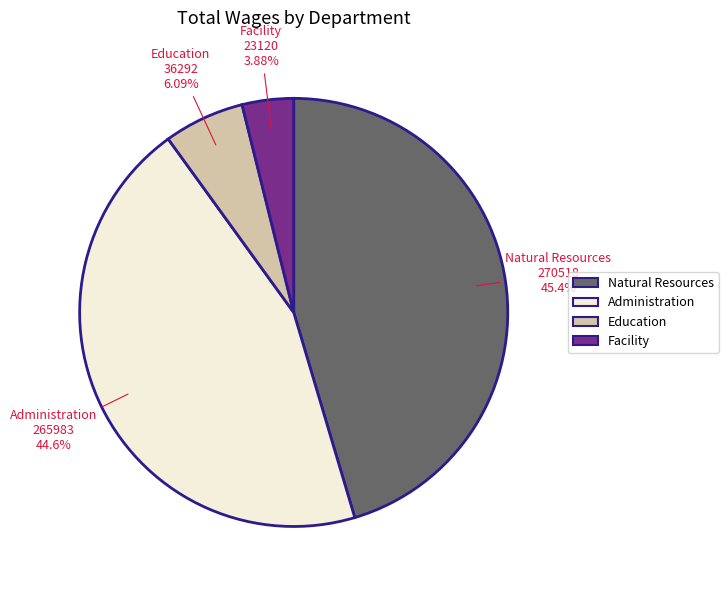

Which category has the biggest portion of the pie?

Natural Resources